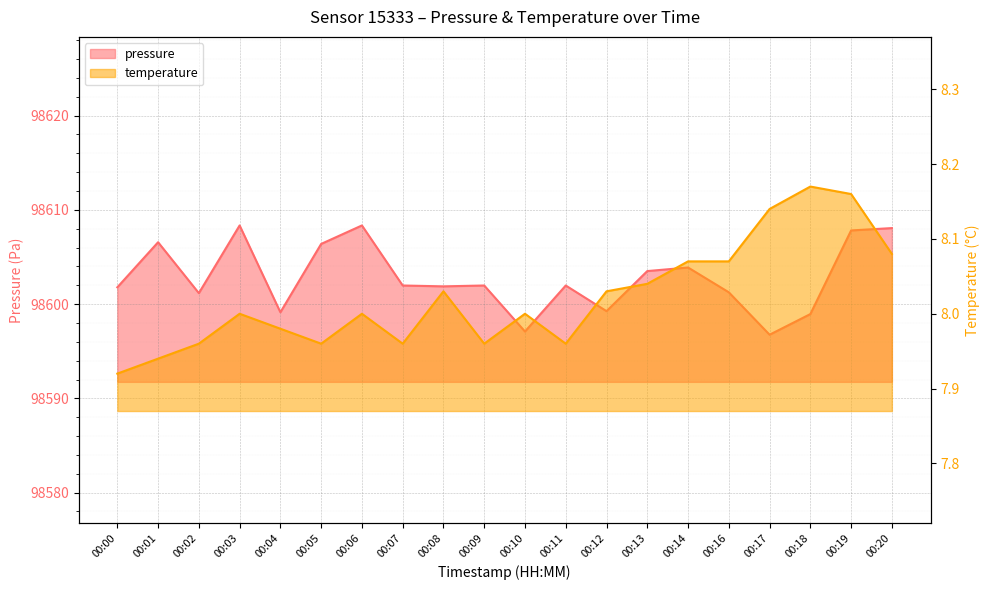

What is the approximate value of pressure at 00:07?

98602.0